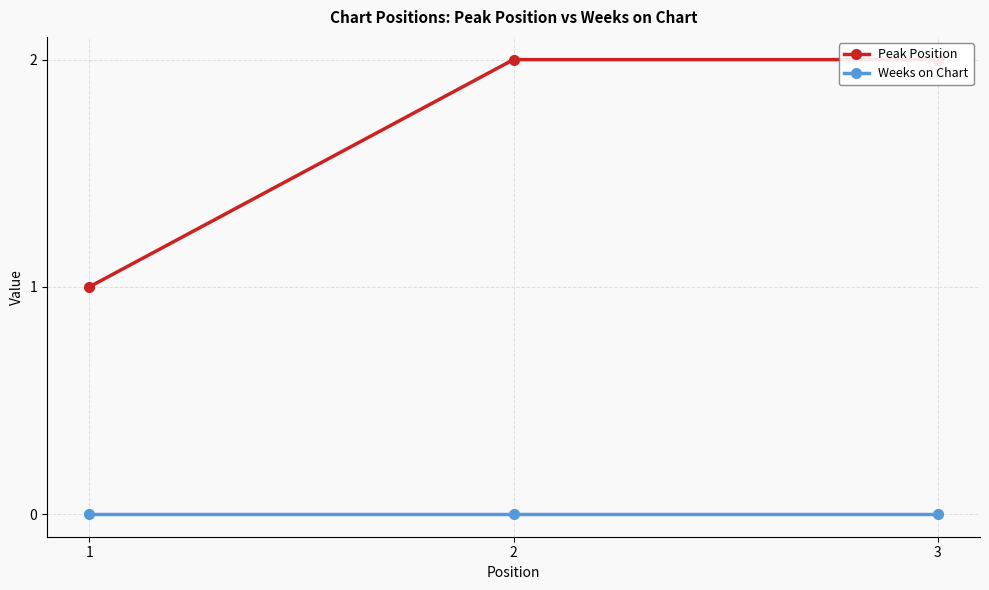

Reading right to left, what are all the values shown in this chart?

Peak Position: 2	2	1
Weeks on Chart: 0	0	0